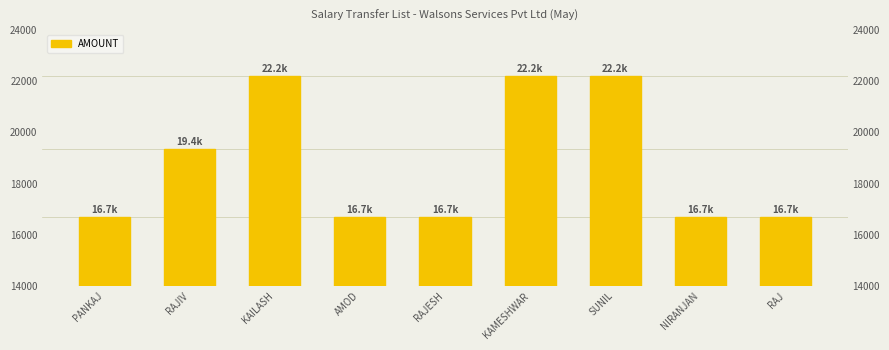

Count the values in the range 16700 to 22205.

9